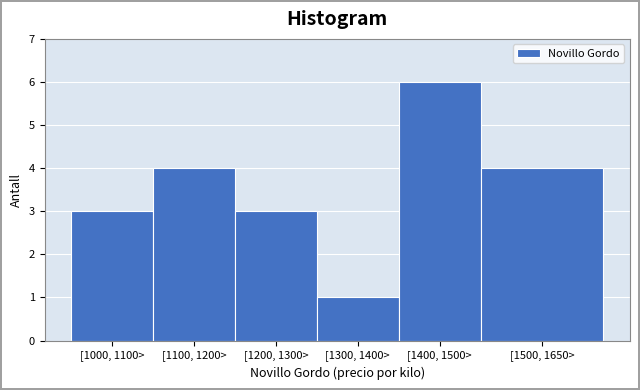

Reading left to right, transcribe all the data shown in this chart.

3	4	3	1	6	4